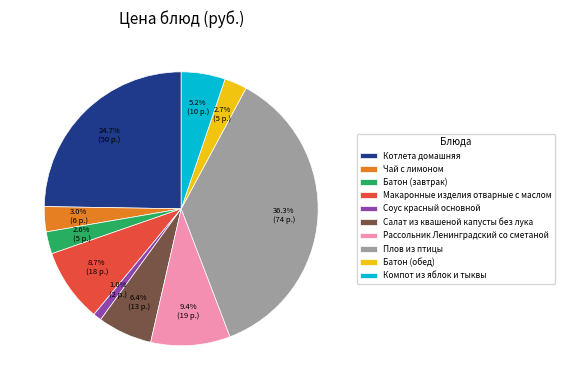

Which has a higher value, Соус красный основной or Компот из яблок и тыквы?

Компот из яблок и тыквы